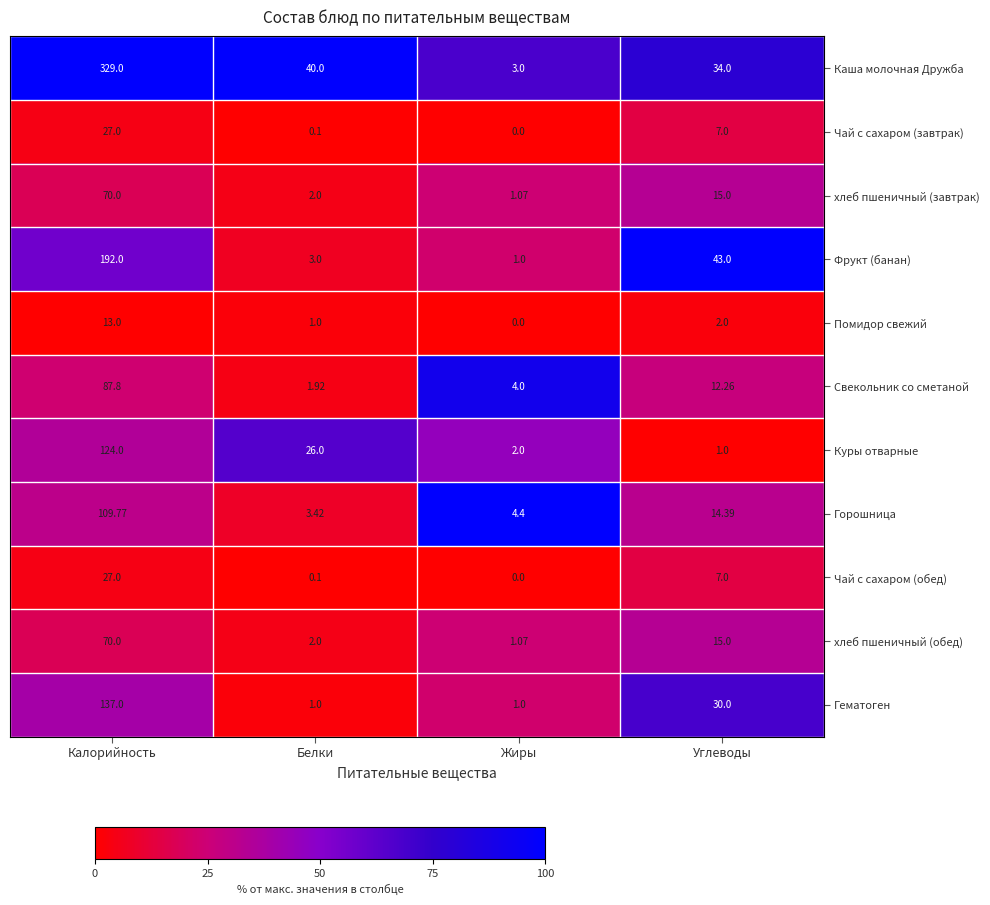

Rank the categories by Свекольник со сметаной value from lowest to highest.

Белки, Жиры, Углеводы, Калорийность